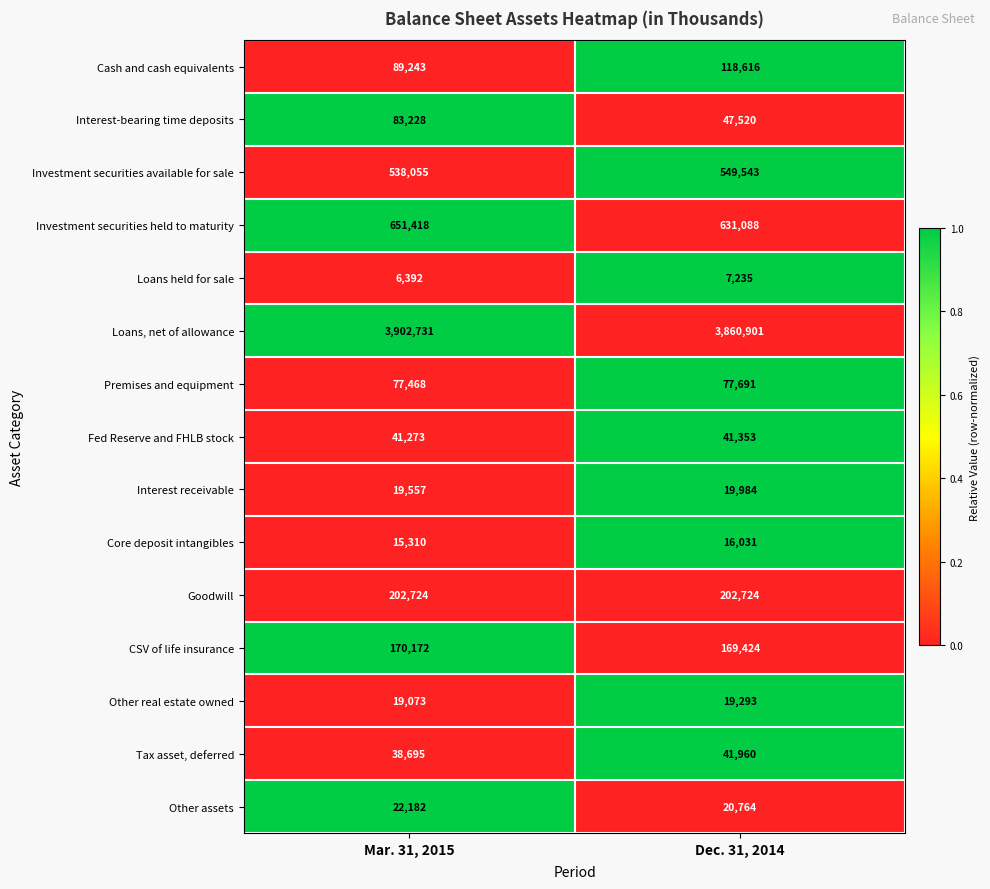

At which category is the sum across all series the highest?

Mar. 31, 2015